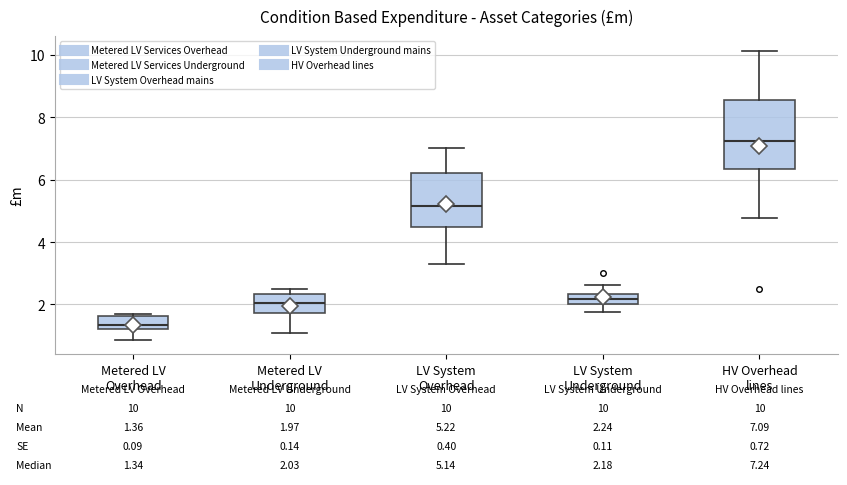

Which box is the tallest, from its lower edge to its upper edge?

HV Overhead lines